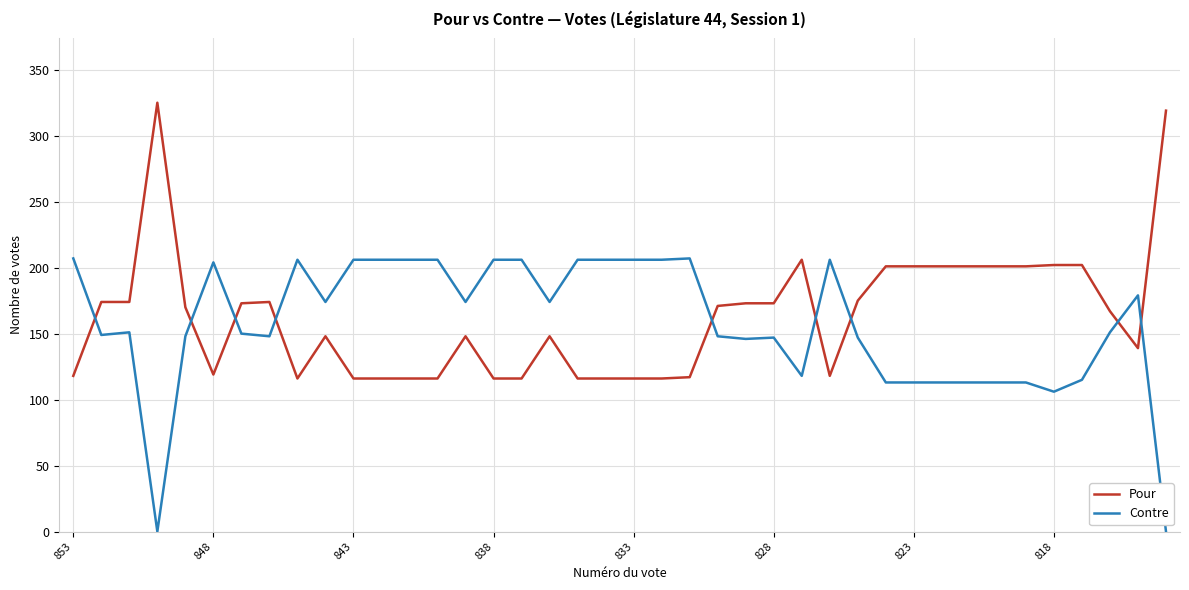

What is the lowest value of the Pour series?

116